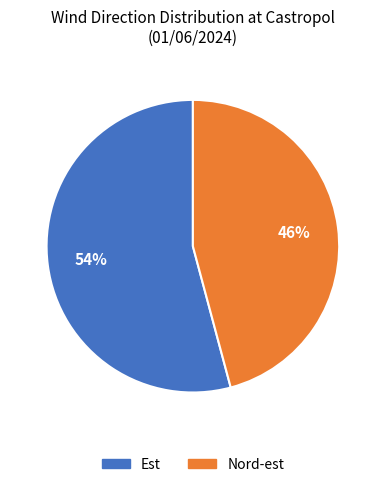

Is the sum of Nord-est and Est greater than half?

Yes